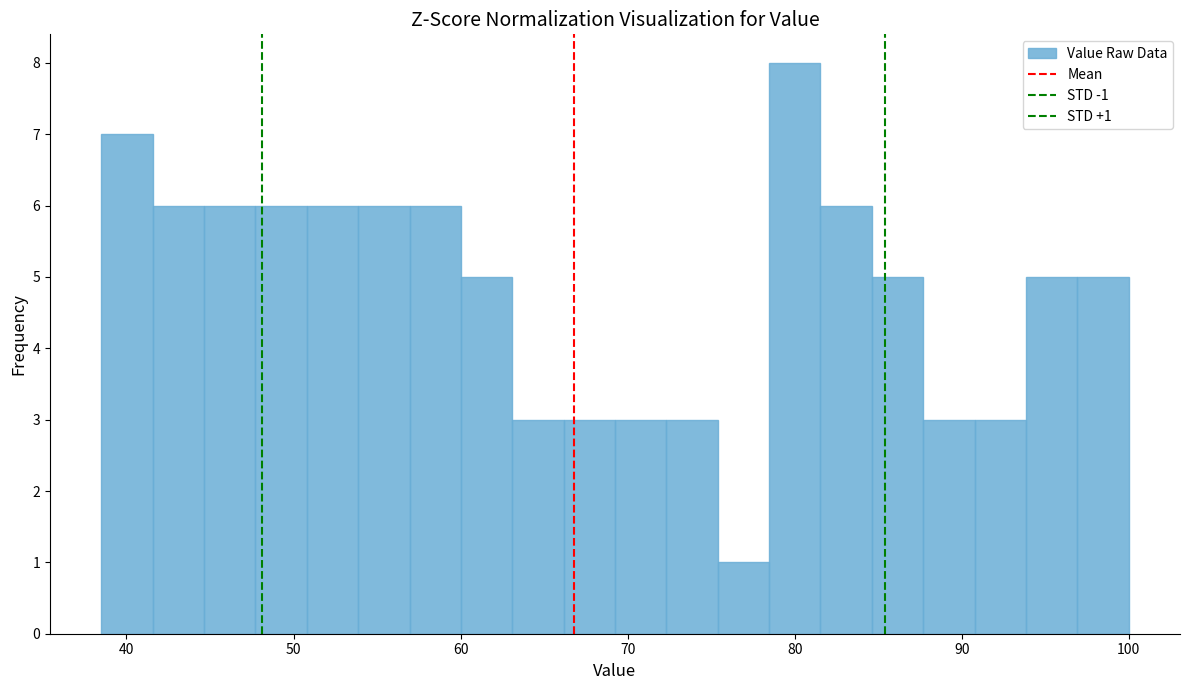

Read against the x-axis, roughly where is the centre of the tallest bar?

80